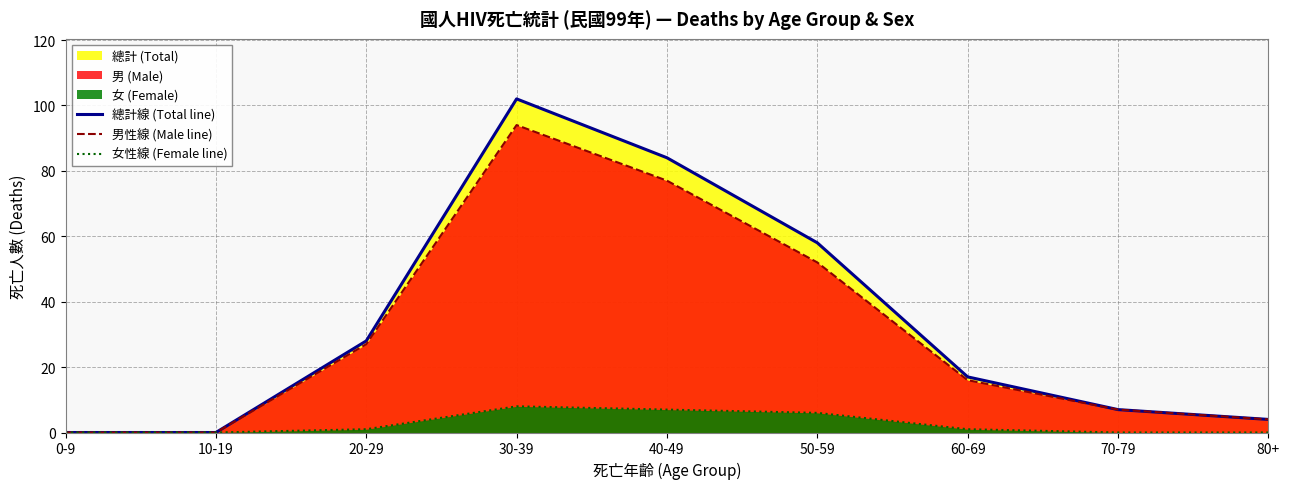

How many positive values does the 男性線 (Male line) series have?

7